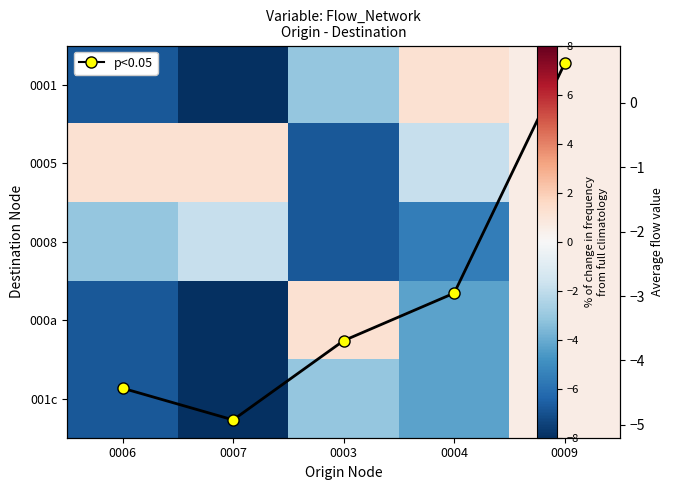

List the labels in order of 001c value, smallest first.

0007, 0006, 0004, 0003, 0009